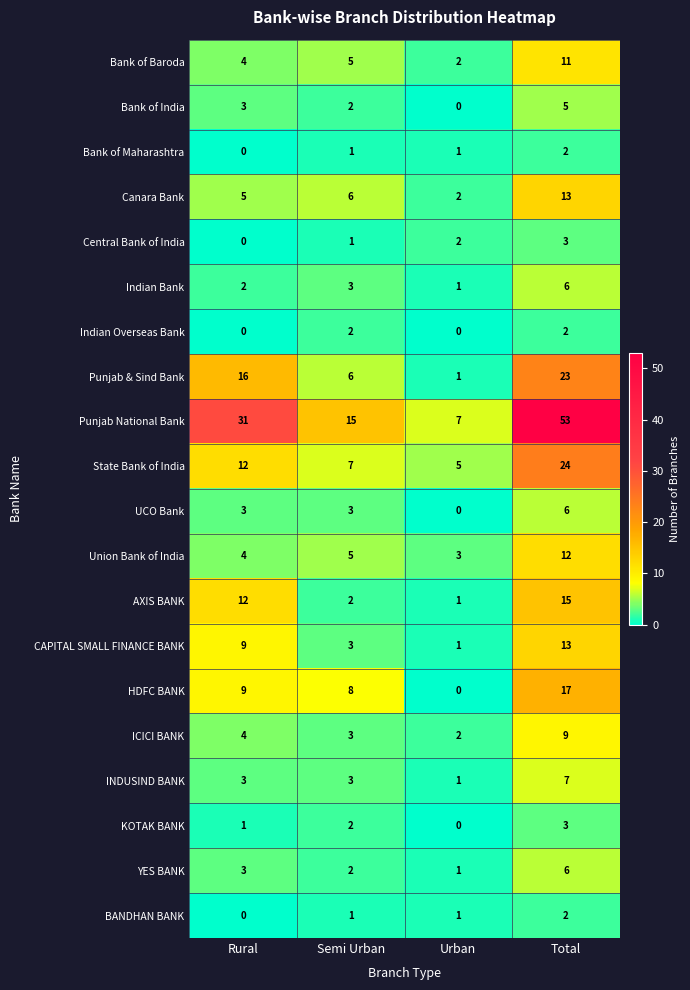

Which series has the largest total across all categories?

Punjab National Bank